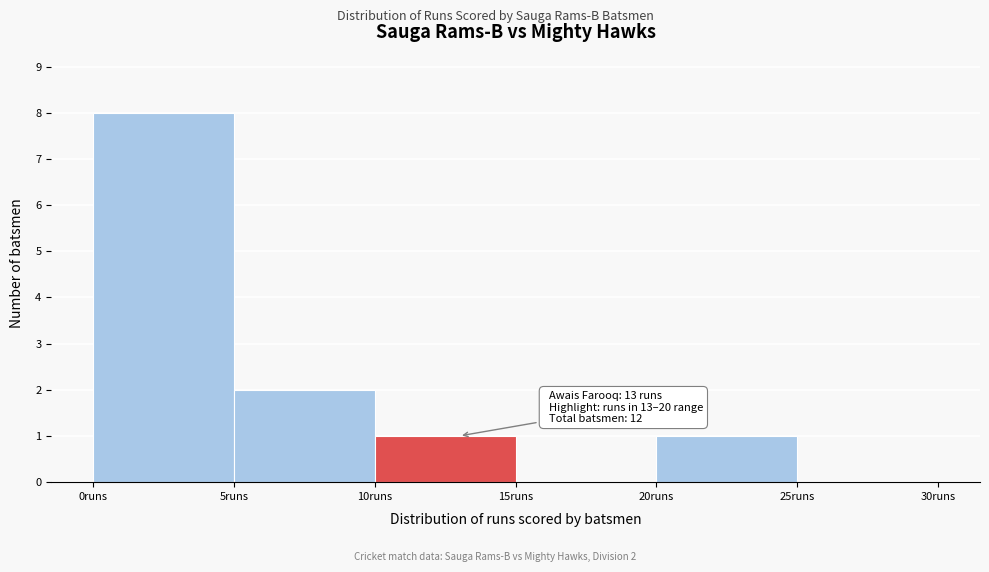

Which range on the x-axis has the tallest bar?

0 to 5